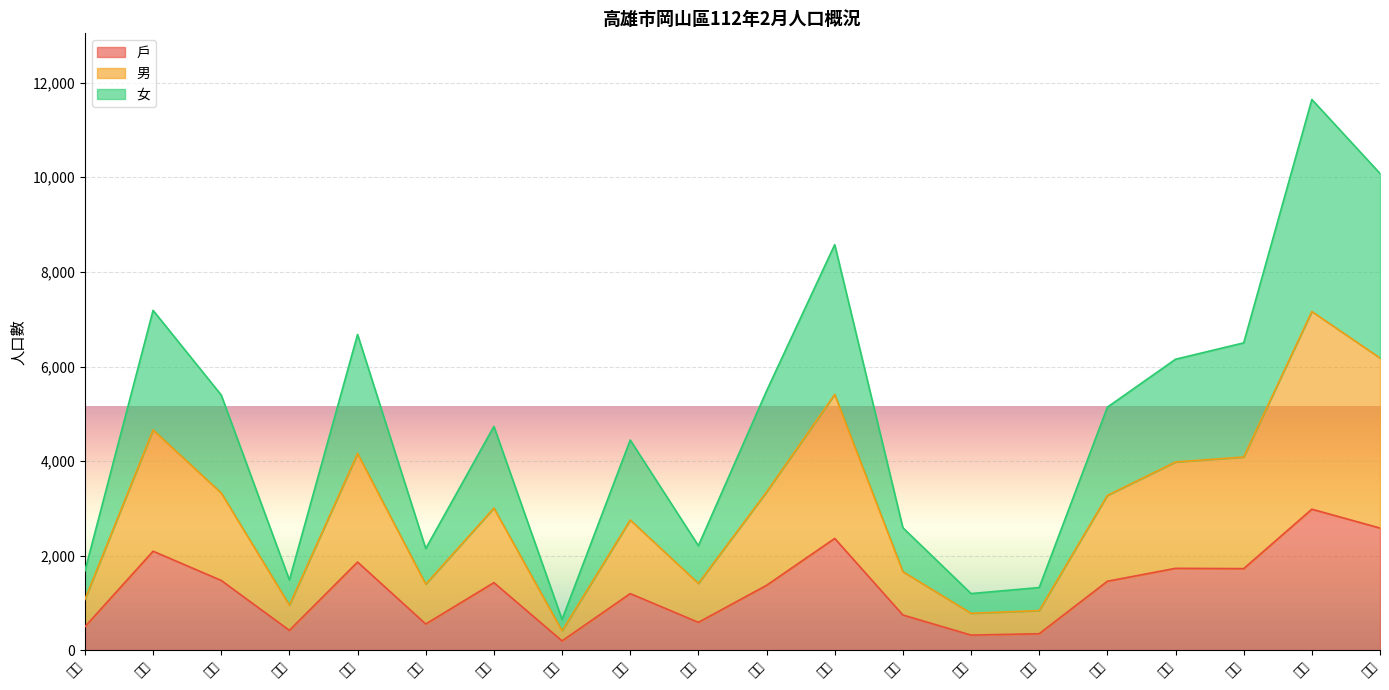

Which series changed the most between 岡山 and 協和?

男